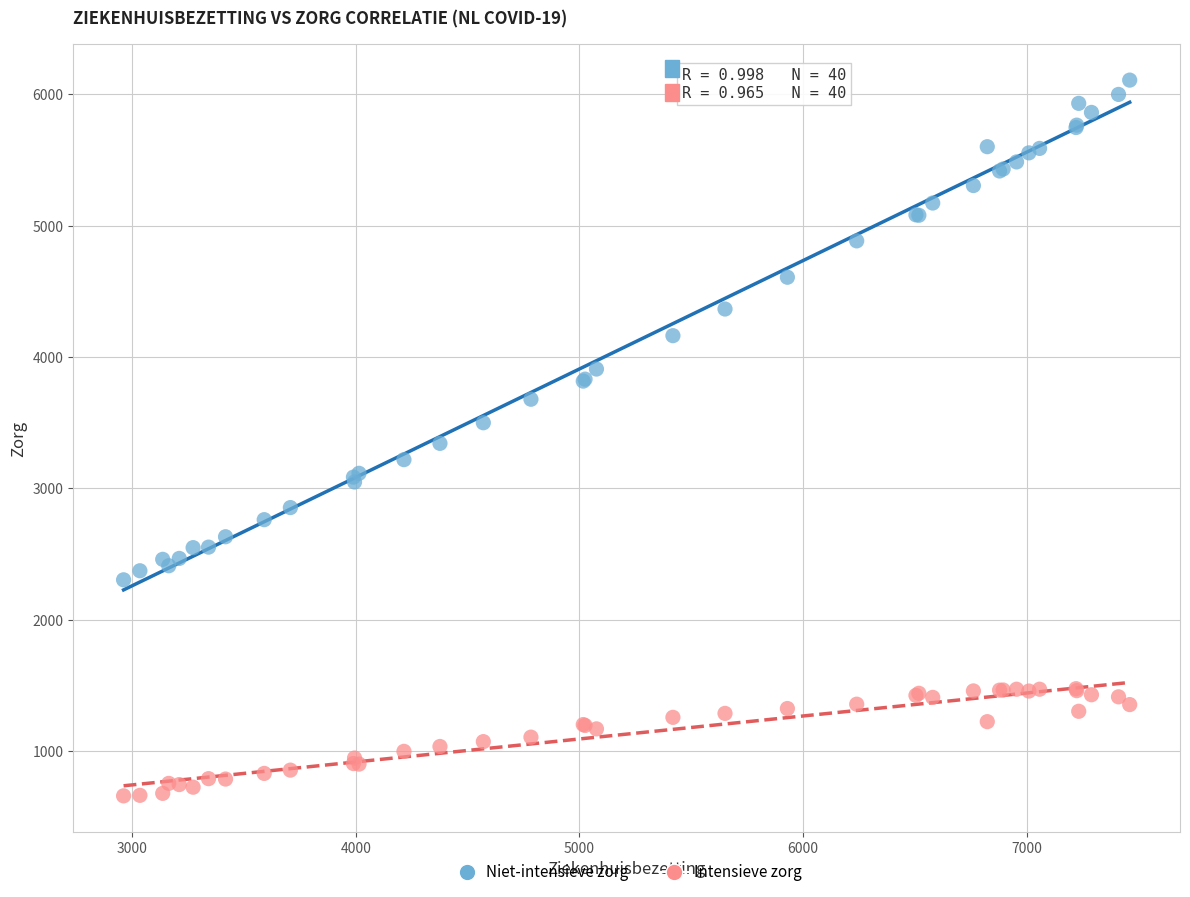

What are all the series names shown in the legend?

Niet-intensieve zorg, Intensieve zorg